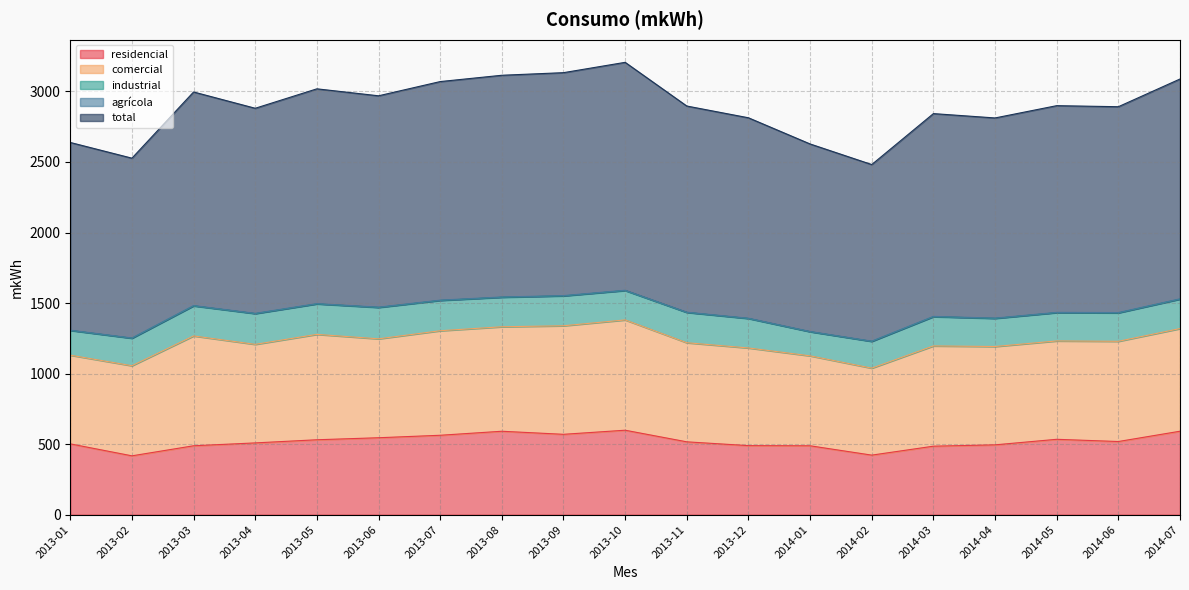

Rank the categories by residencial value from lowest to highest.

2013-02, 2014-02, 2014-03, 2014-01, 2013-03, 2013-12, 2014-04, 2013-01, 2013-04, 2013-11, 2014-06, 2013-05, 2014-05, 2013-06, 2013-07, 2013-09, 2013-08, 2014-07, 2013-10